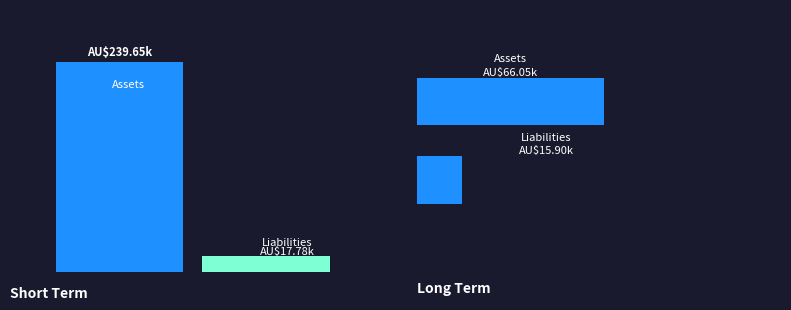

Reading right to left, extract all data points from this chart.

Assets: 1=66053	0=239651
Liabilities: 1=15903	0=17776